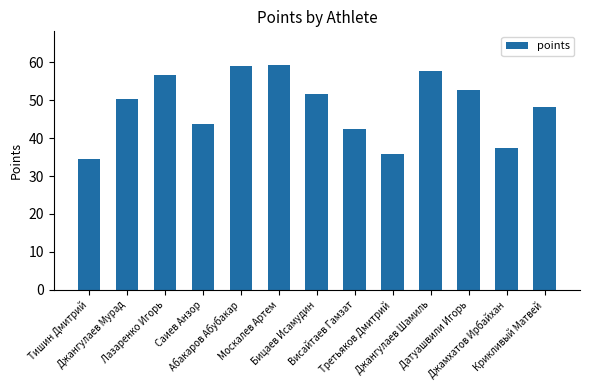

At which category does the chart reach its minimum across all series?

Тишин Дмитрий